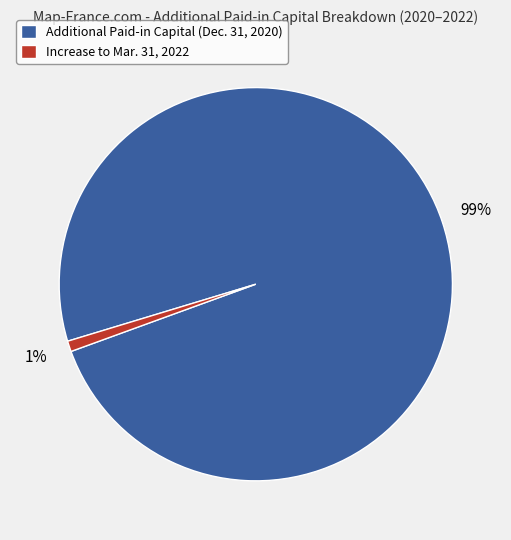

Is Increase to Mar. 31, 2022 the majority of the pie?

No